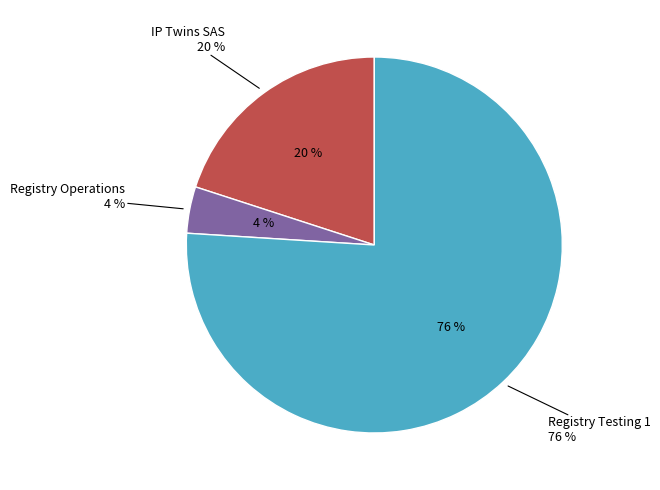

Between Registry Testing 1 and Registry Operations, which is larger?

Registry Testing 1